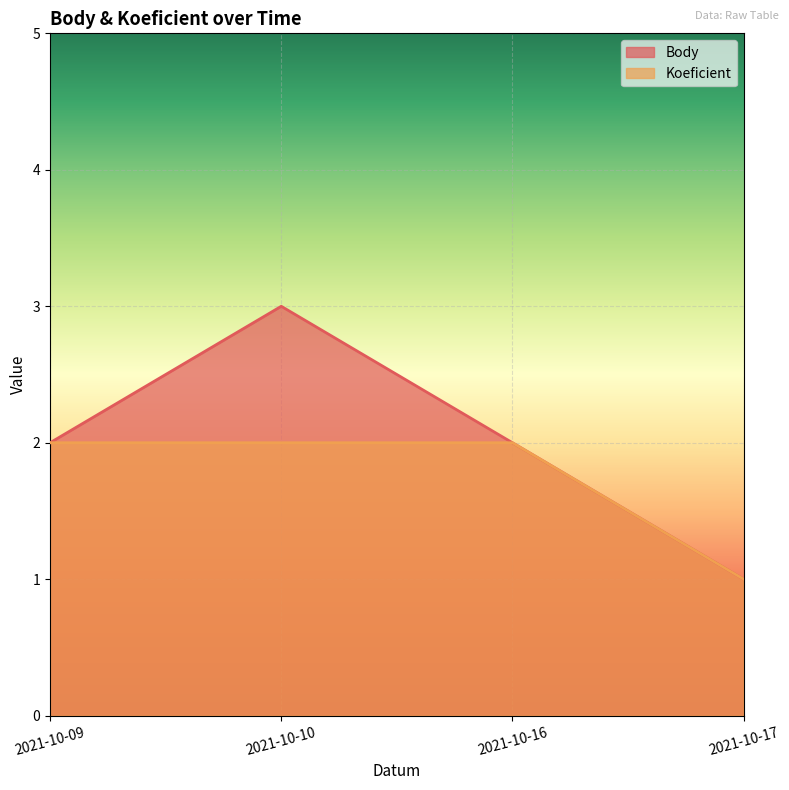

Reading left to right, transcribe all the data shown in this chart.

Body: 2021-10-09=2	2021-10-10=3	2021-10-16=2	2021-10-17=1
Koeficient: 2021-10-09=2	2021-10-10=2	2021-10-16=2	2021-10-17=1